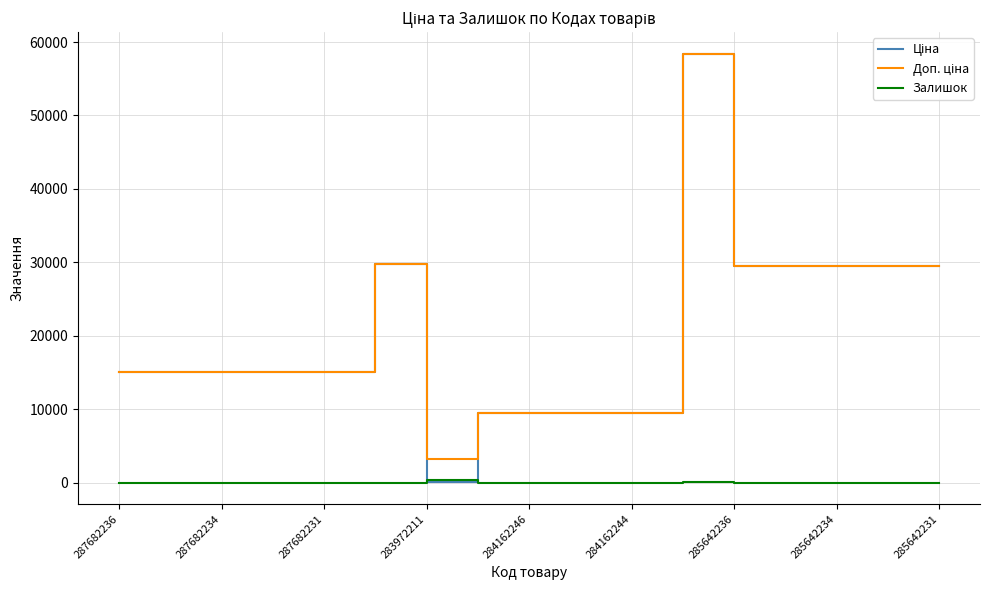

What is the greatest value displayed?

58426.5